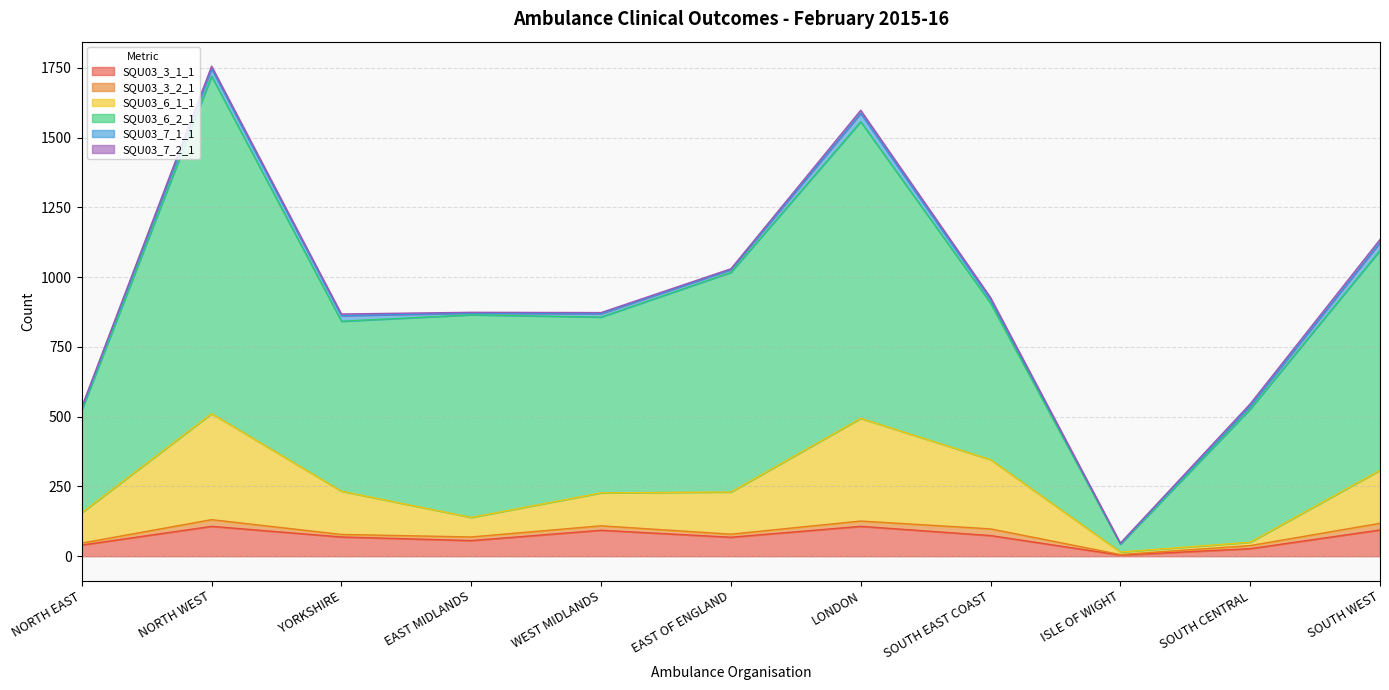

The value of SQU03_6_1_1 at YORKSHIRE is 124. True or false?

False